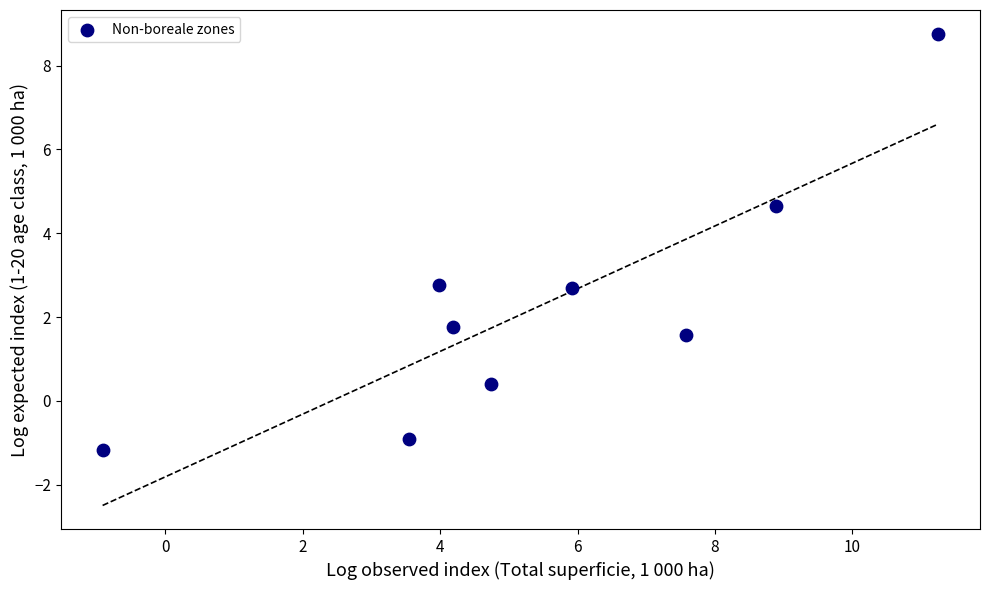

What is the range of Y values (max minus min)?

9.9